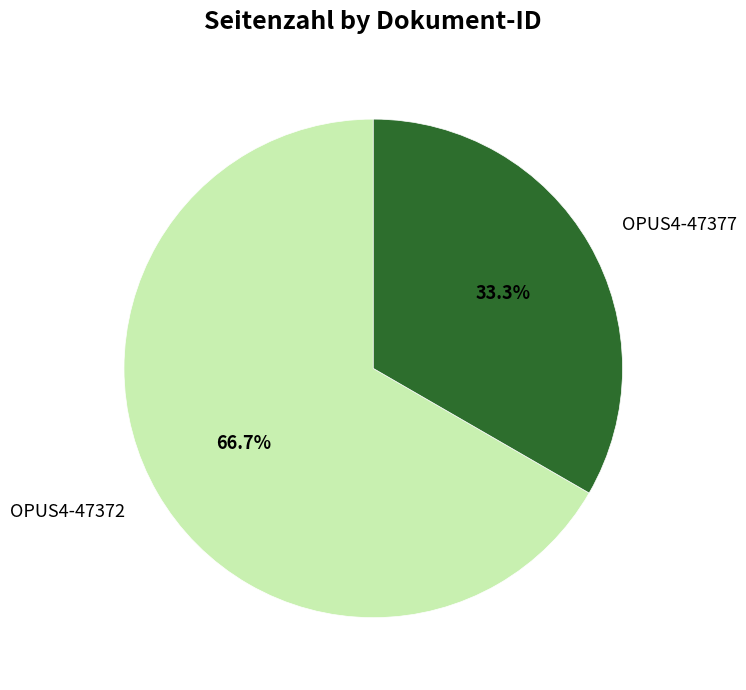

Count the number of slices in the pie.

2